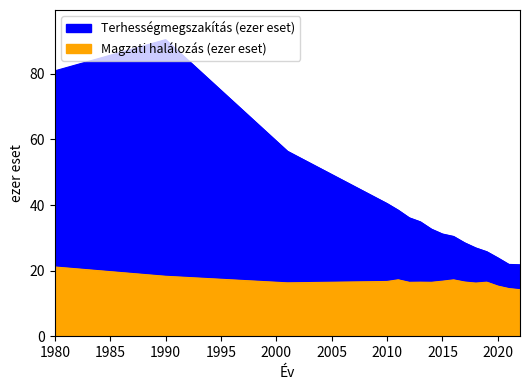

Reading left to right, extract all data points from this chart.

Terhességmegszakítás (ezer eset): 80.9	90.4	56.4	40.4	38.4	36.1	34.9	32.7	31.2	30.4	28.5	26.9	25.8	23.9	21.9	21.8
Magzati halálozás (ezer eset): 21.1	18.3	16.3	16.7	17.2	16.4	16.5	16.5	16.8	17.2	16.5	16.2	16.5	15.3	14.5	14.2